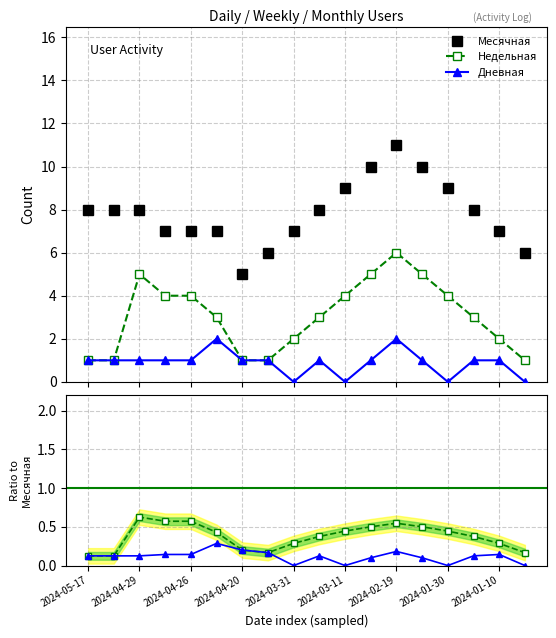

How many Месячная values are between 7 and 9?

12